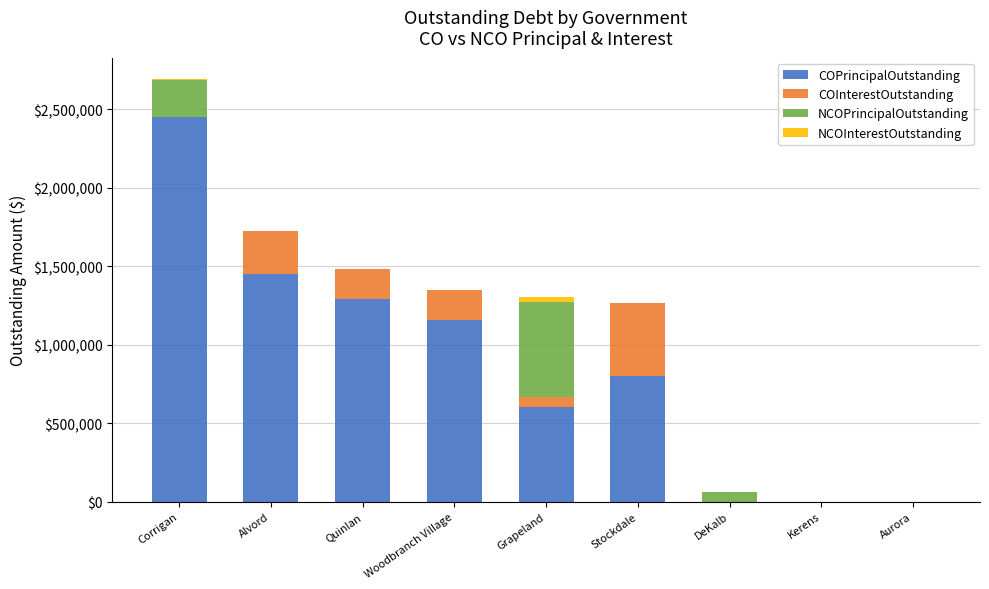

True or false: COPrincipalOutstanding has a value of 785689.9 at DeKalb.

False